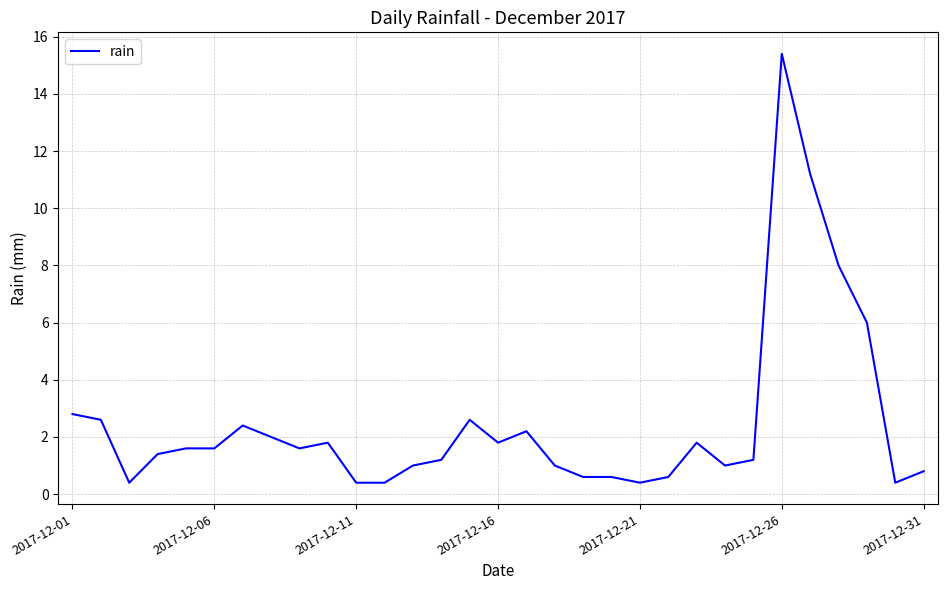

What is the minimum value shown in the chart?

0.4